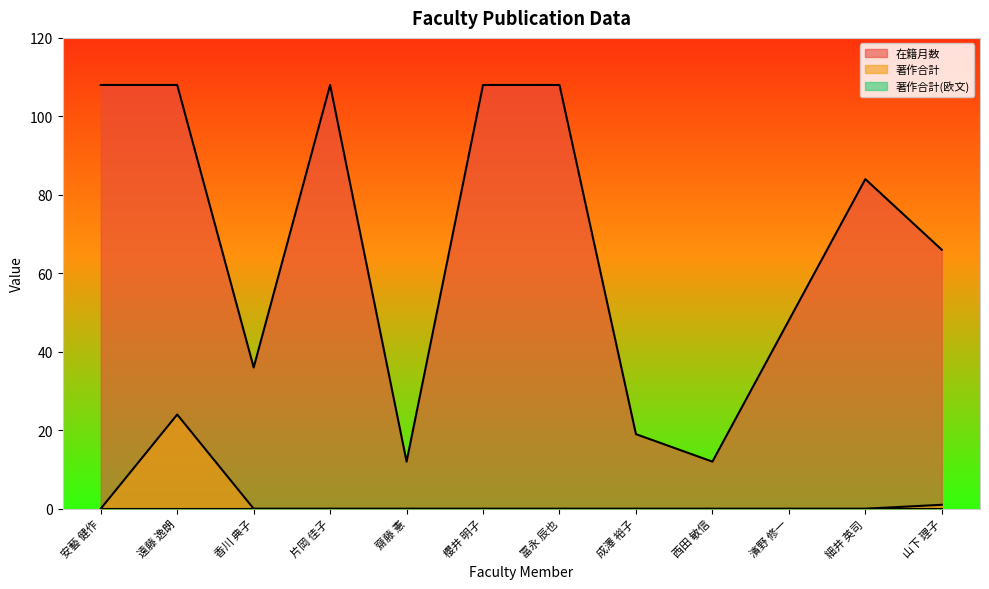

What is the difference between the second highest and minimum values in the 在籍月数 series?

96